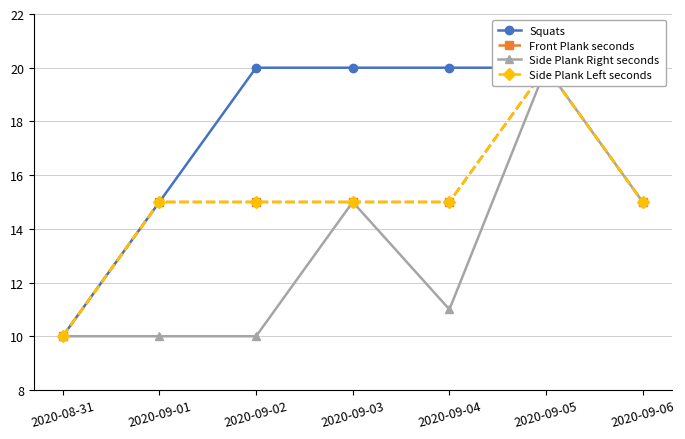

Reading left to right, transcribe all the data shown in this chart.

Squats: 10	15	20	20	20	20	20
Front Plank seconds: 10	15	15	15	15	20	15
Side Plank Right seconds: 10	10	10	15	11	20	15
Side Plank Left seconds: 10	15	15	15	15	20	15